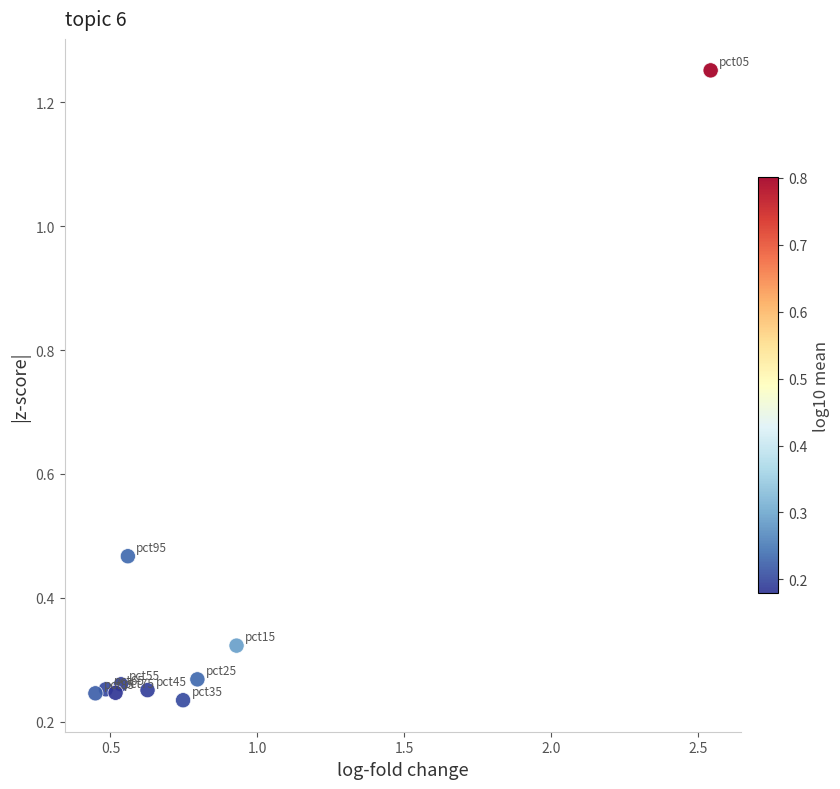

What is the average X value?

0.8